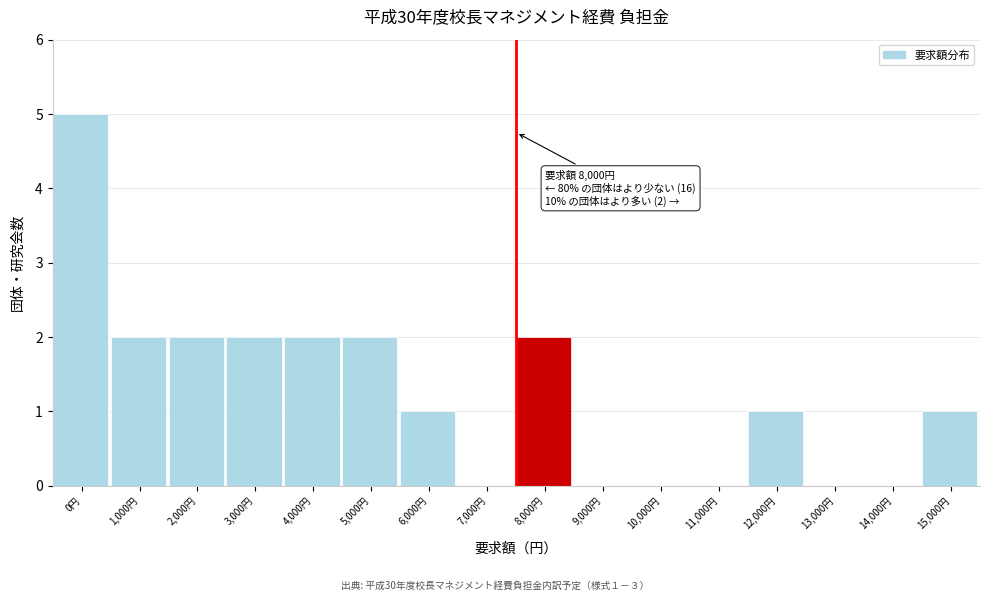

Reading left to right, what are all the values shown in this chart?

0円=5	1,000円=2	2,000円=2	3,000円=2	4,000円=2	5,000円=2	6,000円=1	7,000円=0	8,000円=2	9,000円=0	10,000円=0	11,000円=0	12,000円=1	13,000円=0	14,000円=0	15,000円=1